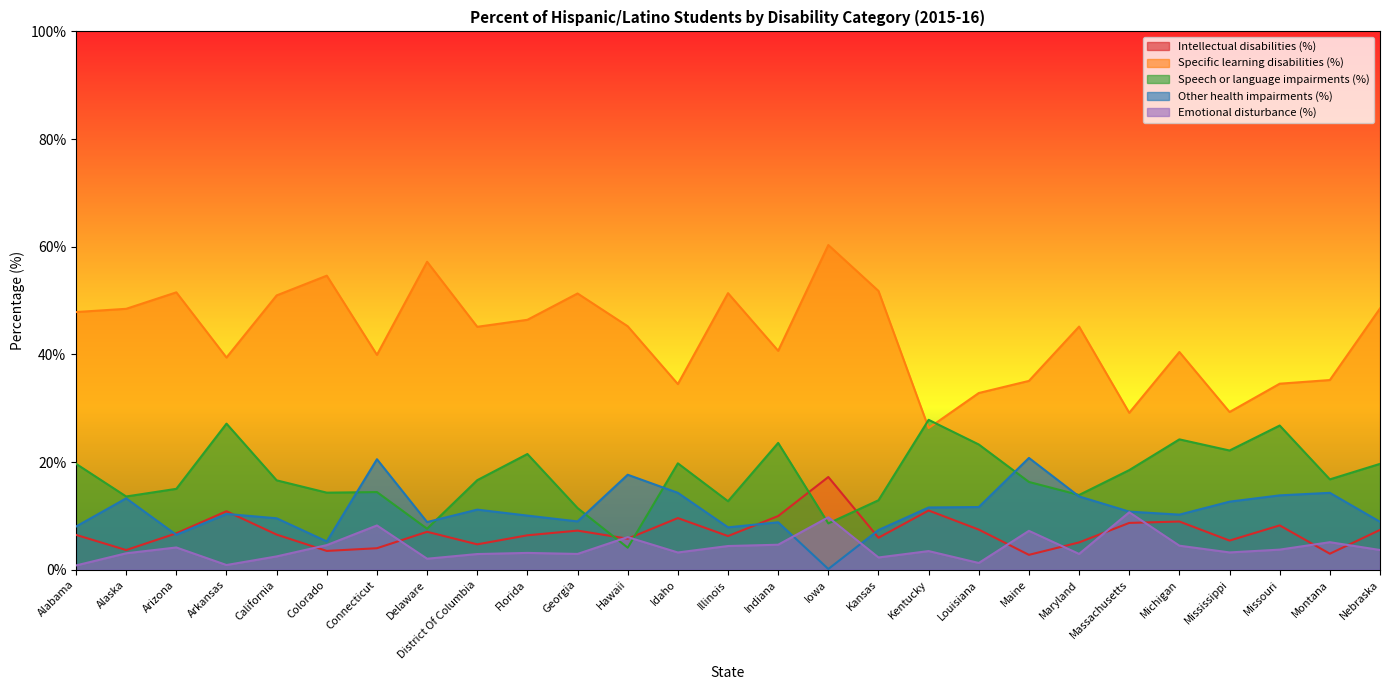

Reading right to left, extract all data points from this chart.

Intellectual disabilities (%): 7.4	3.0	8.2	5.4	9.0	8.7	5.1	2.8	7.5	11.0	6.0	17.2	10.0	6.3	9.6	5.8	7.3	6.4	4.7	7.0	4.0	3.5	6.5	10.9	6.8	3.7	6.5
Specific learning disabilities (%): 48.5	35.2	34.6	29.3	40.5	29.1	45.2	35.1	32.8	26.3	51.8	60.3	40.7	51.4	34.5	45.2	51.3	46.4	45.1	57.2	39.9	54.6	51.0	39.4	51.5	48.5	47.9
Speech or language impairments (%): 19.7	16.8	26.8	22.1	24.2	18.5	13.9	16.3	23.3	27.9	12.9	8.6	23.6	12.7	19.8	4.1	11.5	21.5	16.6	7.6	14.4	14.3	16.6	27.1	15.0	13.6	19.7
Other health impairments (%): 8.9	14.3	13.8	12.7	10.2	10.8	13.6	20.8	11.7	11.6	7.4	0.1	8.8	7.9	14.3	17.6	9.0	10.1	11.2	8.9	20.5	5.3	9.6	10.4	6.5	13.3	8.0
Emotional disturbance (%): 3.7	5.1	3.7	3.2	4.5	10.7	2.9	7.2	1.3	3.5	2.3	9.8	4.7	4.4	3.2	6.1	2.9	3.1	2.9	2.0	8.2	4.6	2.5	0.9	4.1	3.1	0.8